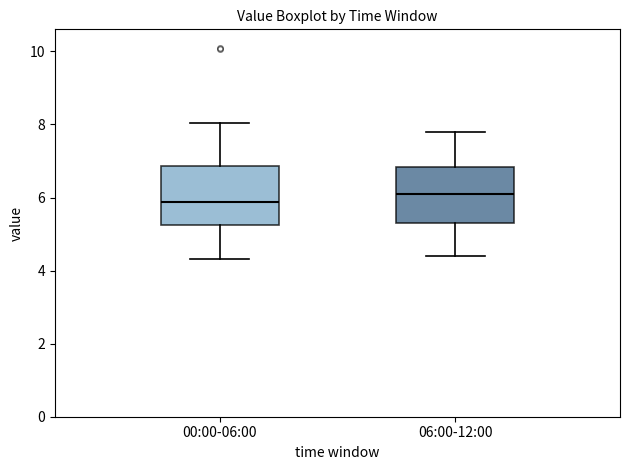

Where does the median line of the box for 06:00-12:00 sit on the y-axis? The values are not printed on the chart, so give them approximately, as read against the axis.

6.2